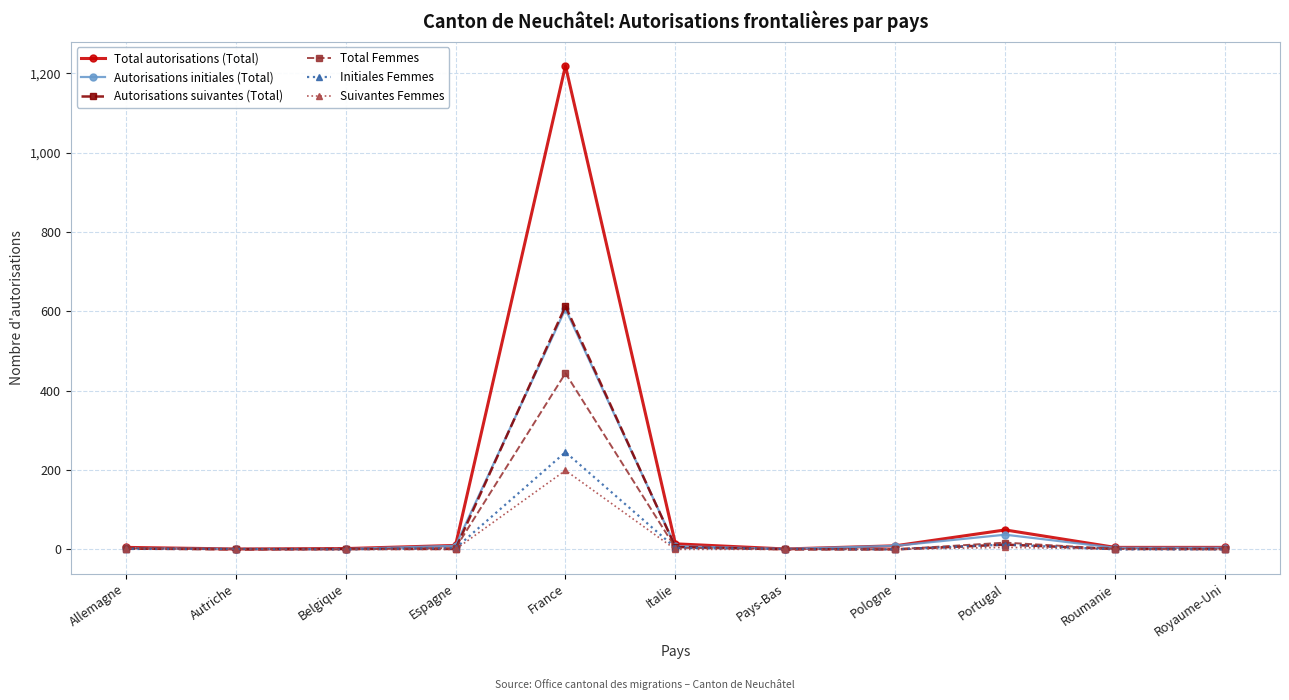

What is the sum of all Suivantes Femmes values?

207